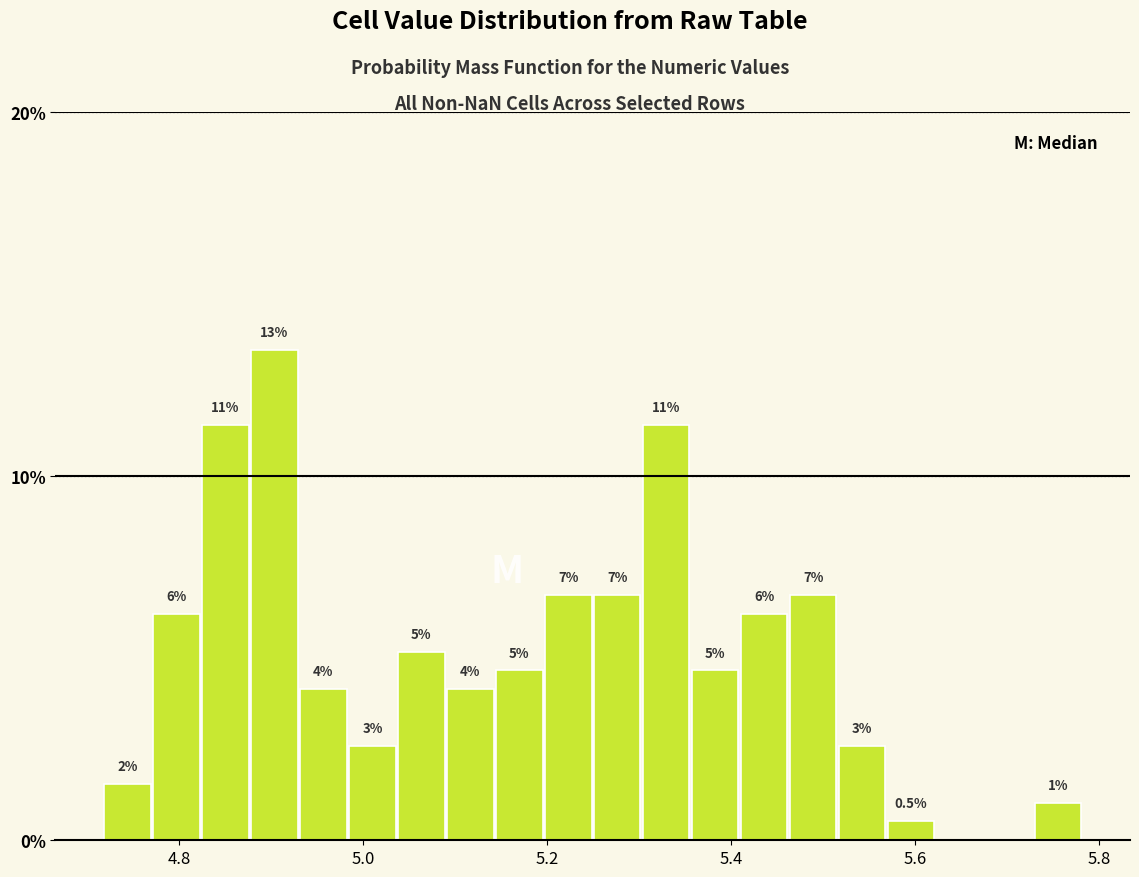

Read against the x-axis, roughly where is the centre of the tallest bar?

4.90